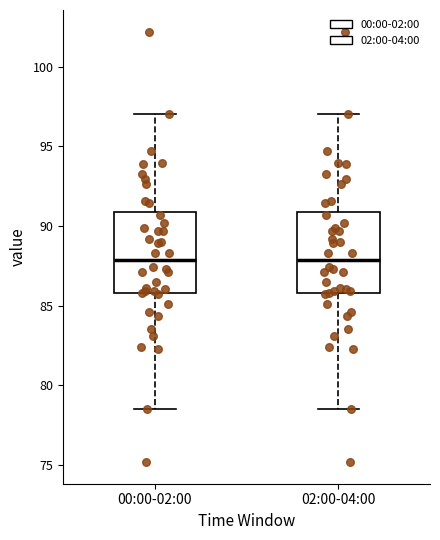

Where does the lower whisker of the box for 00:00-02:00 end on the y-axis? The values are not printed on the chart, so give them approximately, as read against the axis.

78.5